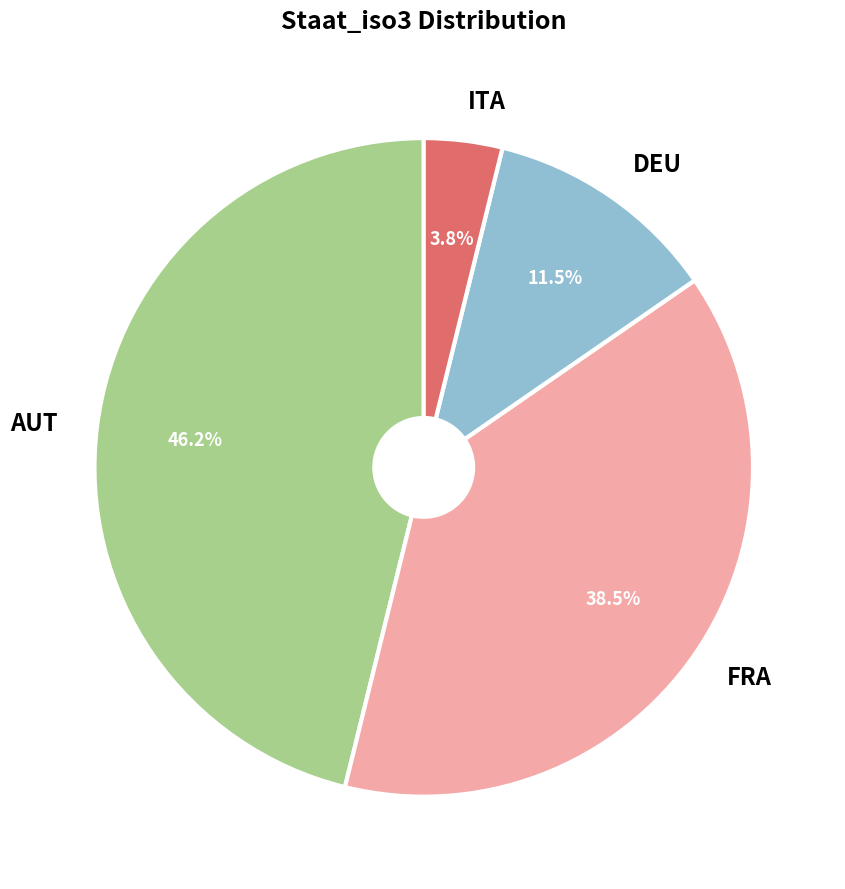

How many slices are in this pie chart?

4